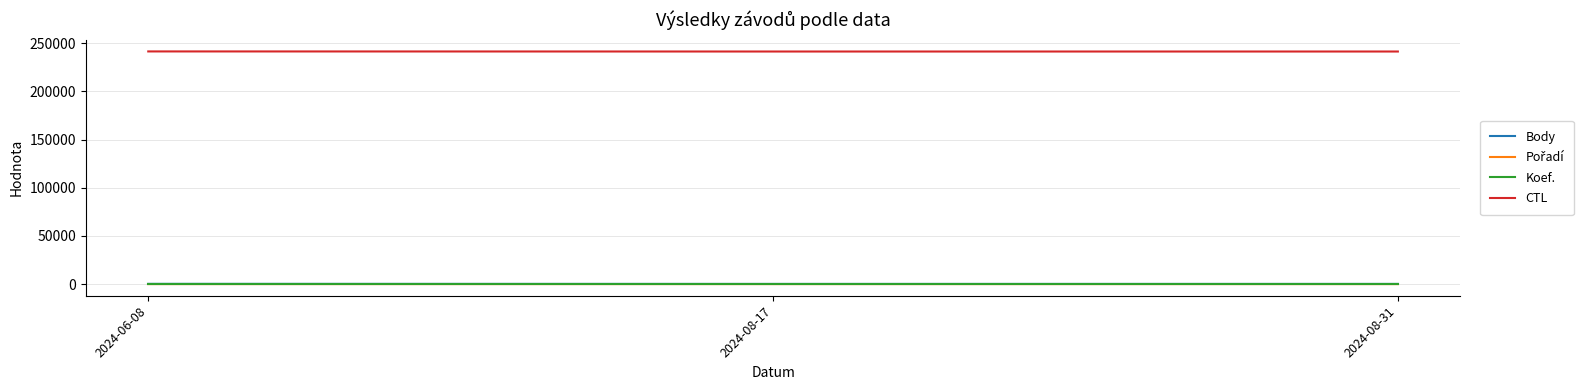

What is the greatest value displayed?

241505